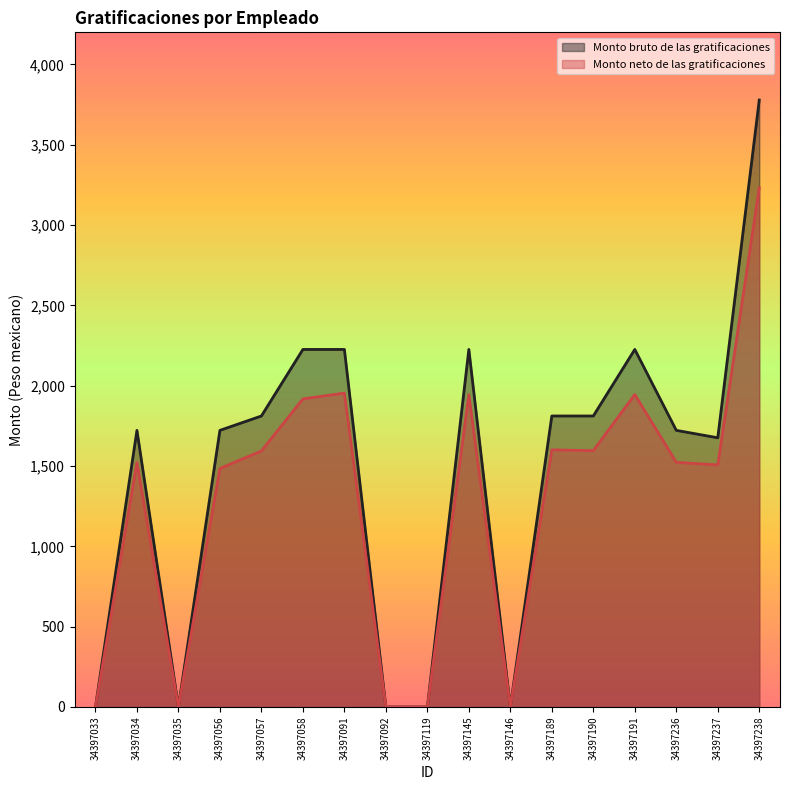

What is the average value of the Monto neto de las gratificaciones series?

1283.6